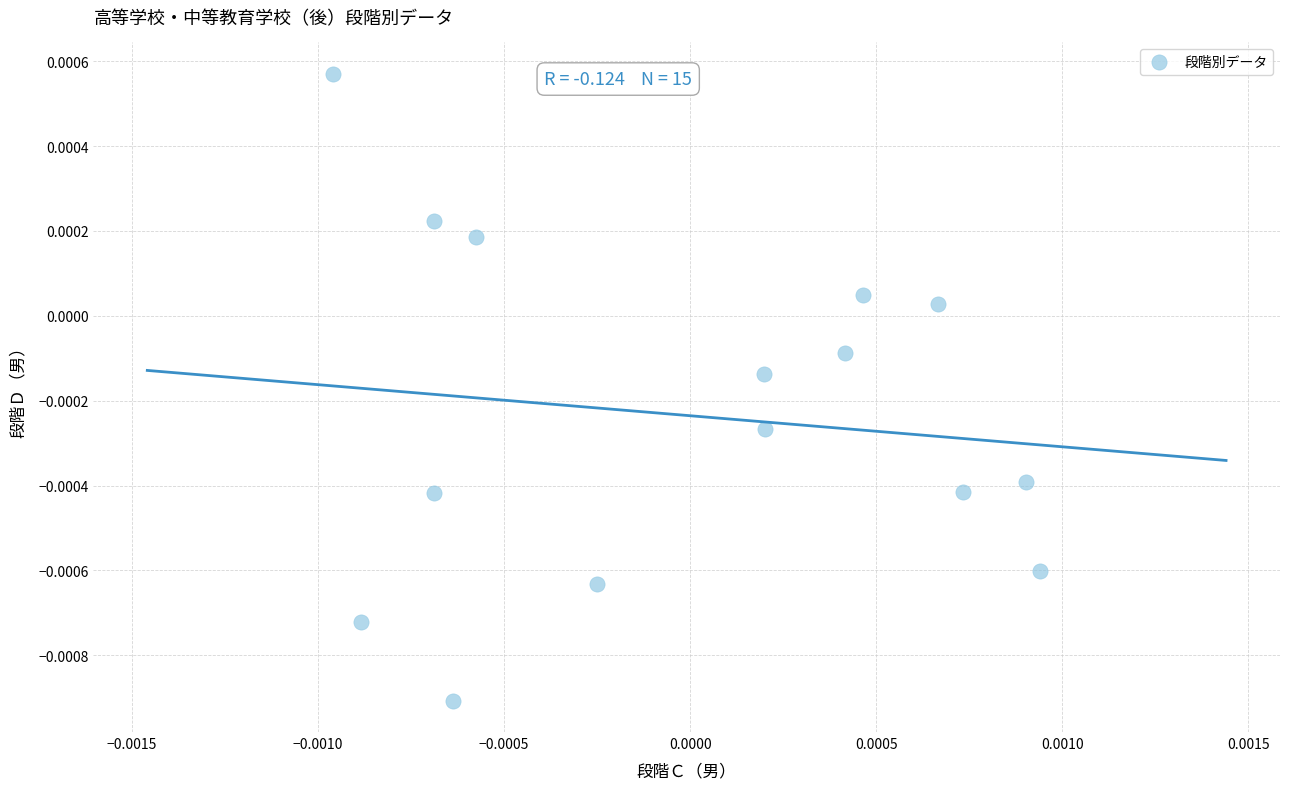

How many data points are displayed?

15